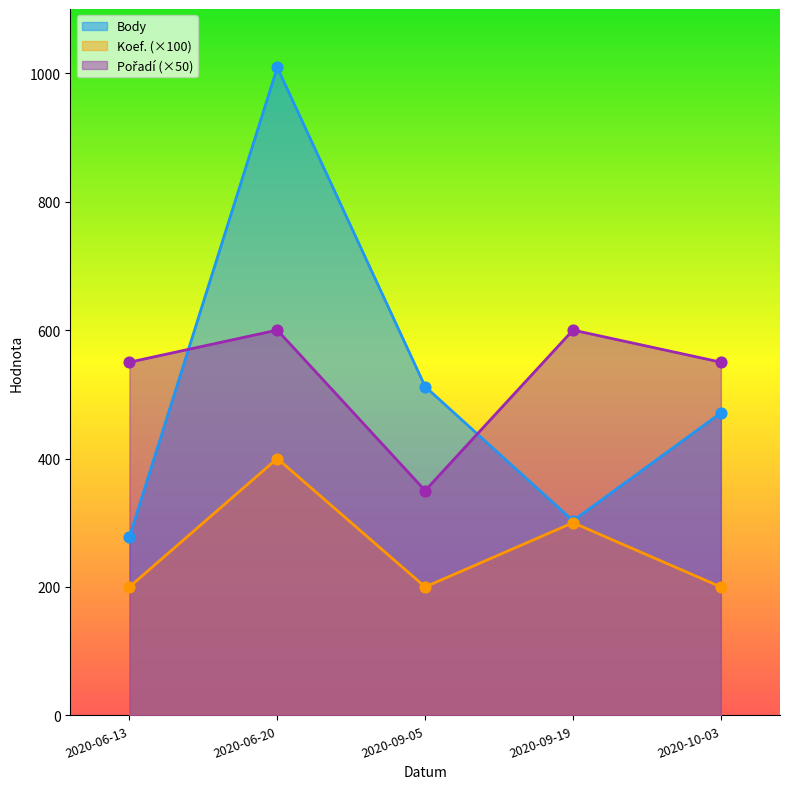

At which category is the sum across all series the highest?

2020-06-20